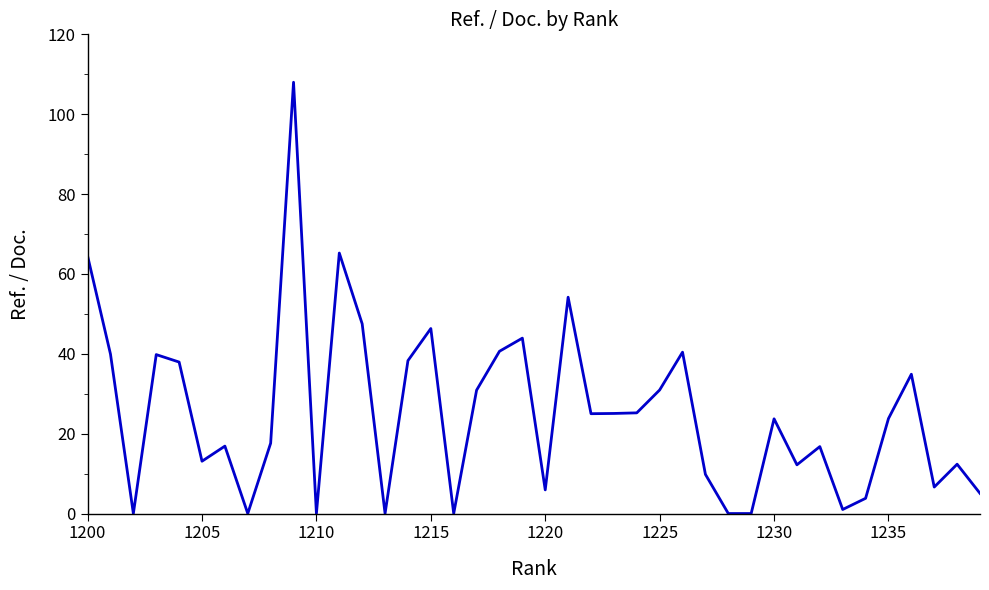

How many interior local valleys (lower than both neighbors) does the data have?

11